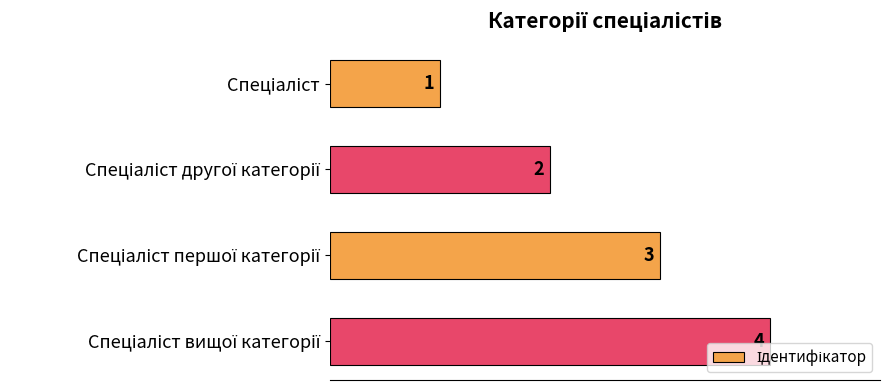

What is the maximum value shown in the chart?

4